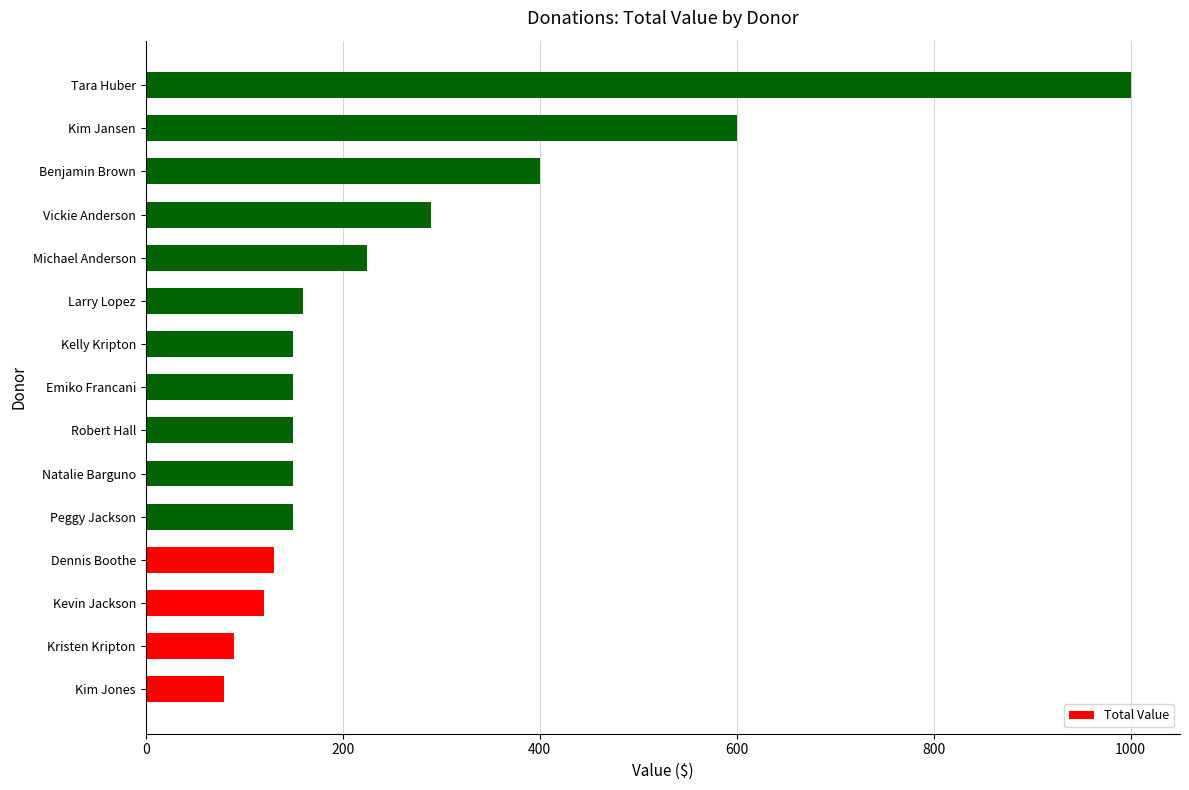

The chart shows a value of 1058 at Kim Jansen. True or false?

False